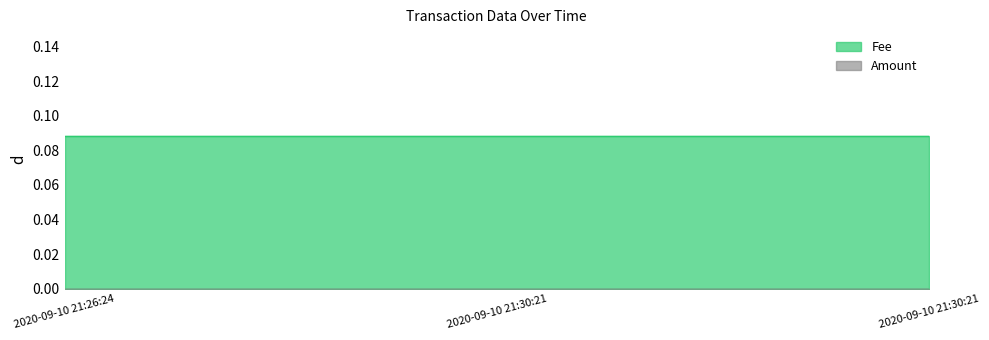

At which label is Fee closest to 0?

2020-09-10 21:26:24